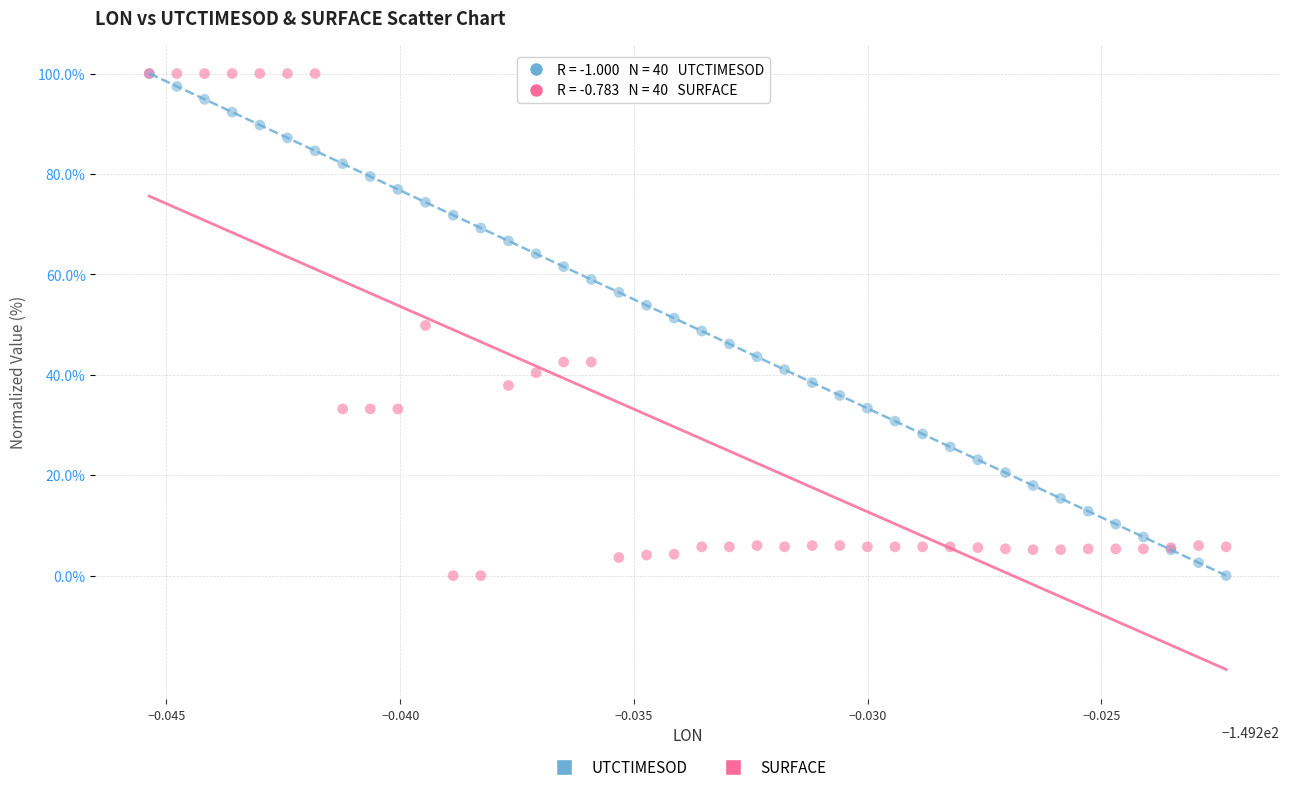

What are all the series names shown in the legend?

UTCTIMESOD, SURFACE